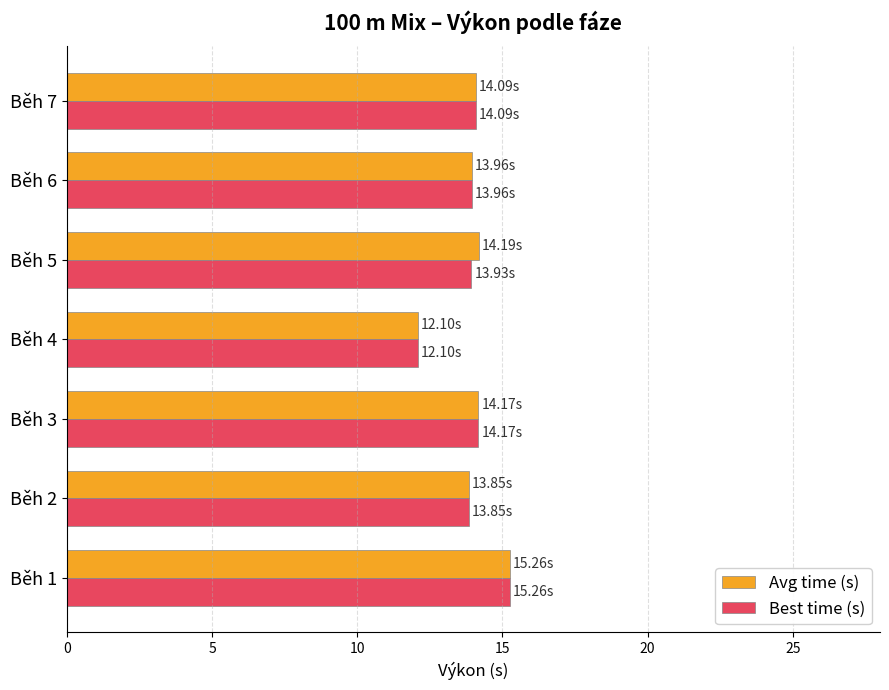

What is the total value across all series at Běh 5?

28.1